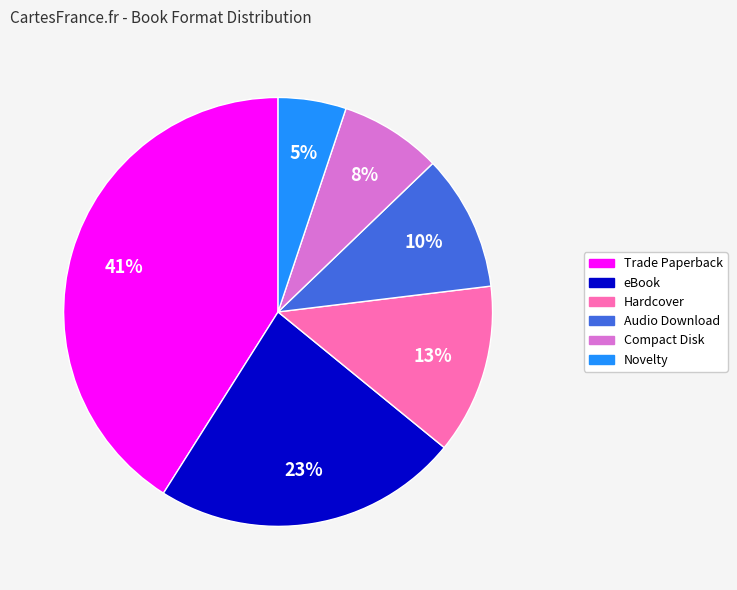

True or false: Compact Disk accounts for 17% of the total.

False